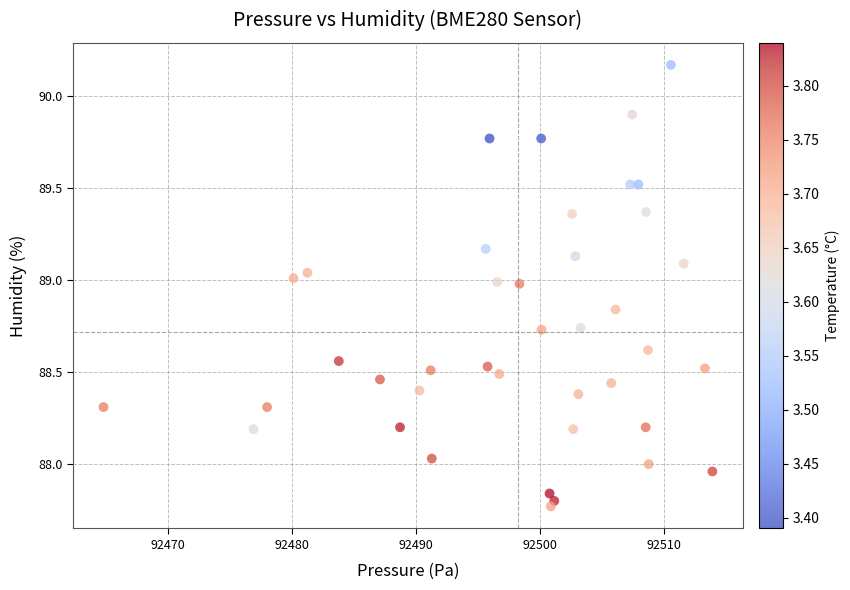

What is the range of Y values (max minus min)?

2.4